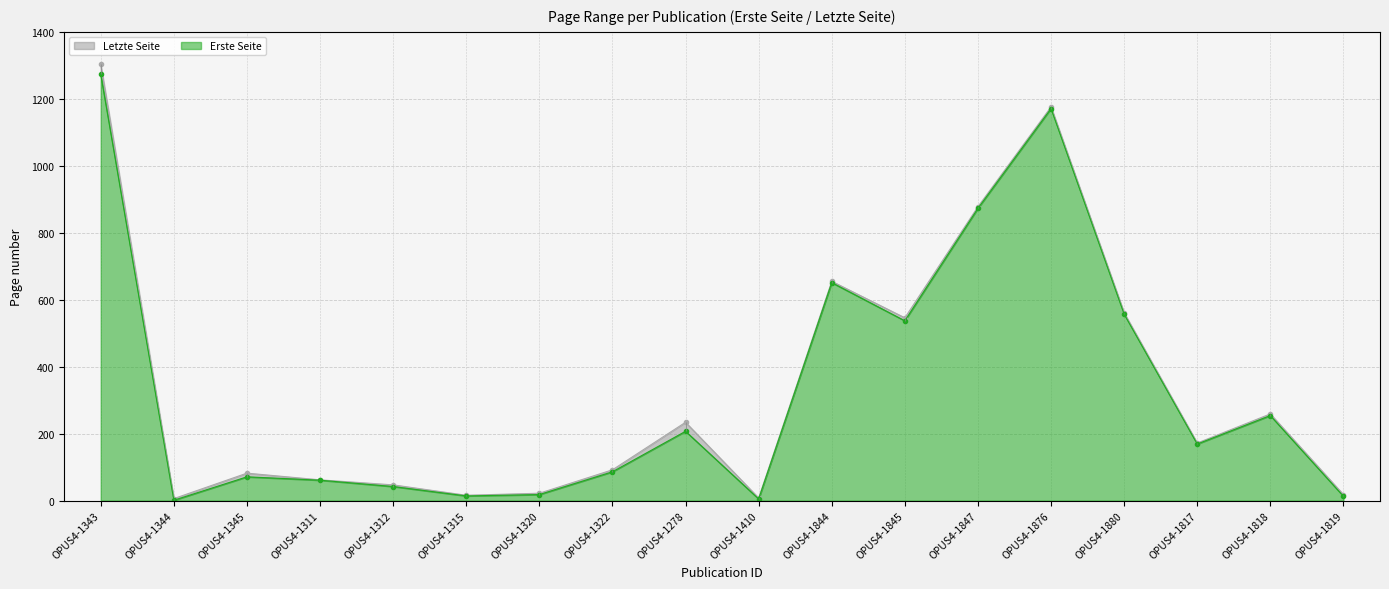

At OPUS4-1880, list the series in order from largest to smallest.

Letzte Seite, Erste Seite